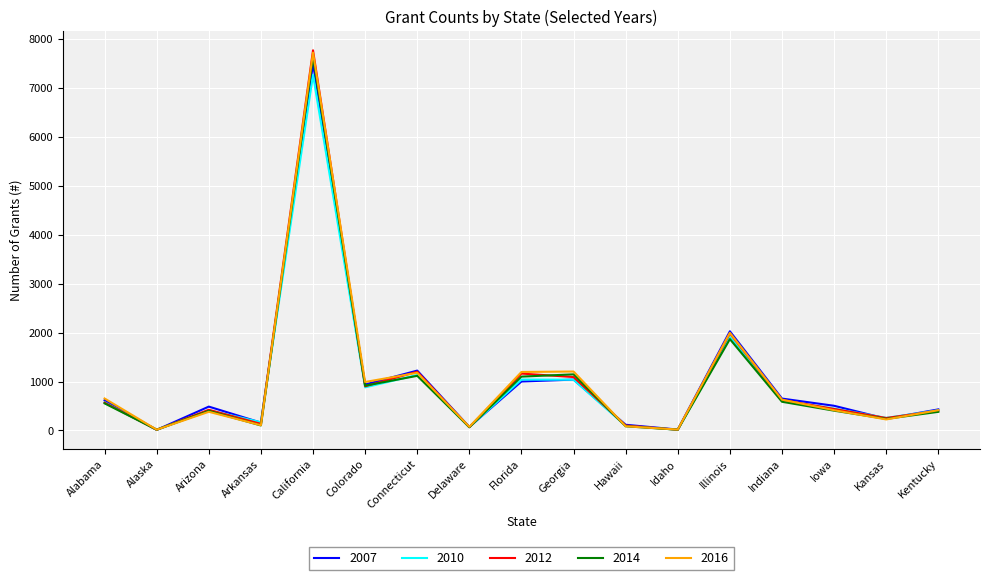

What is the minimum value for 2016?

17